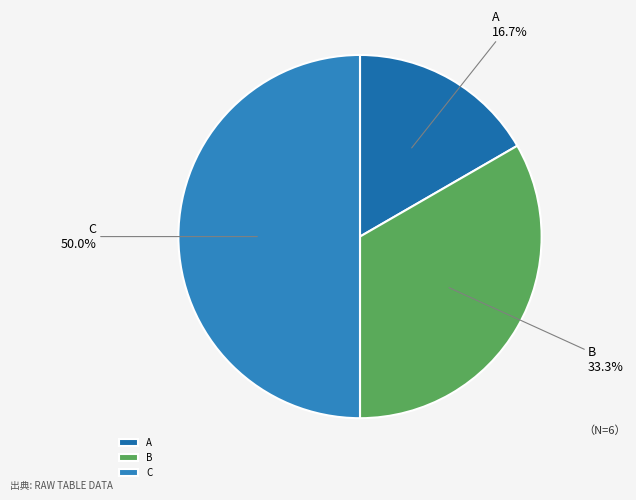

Rank the categories by value from lowest to highest.

A, B, C